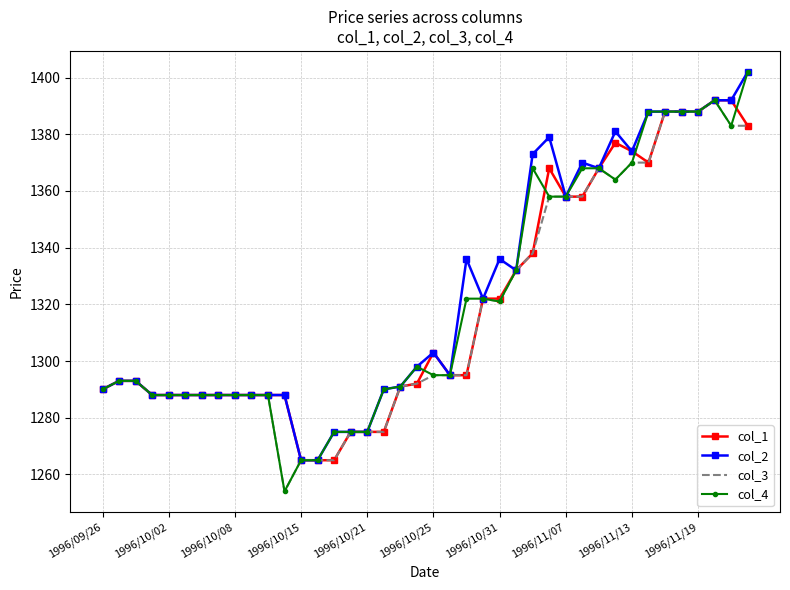

Reading left to right, extract all data points from this chart.

col_1: 1290	1293	1293	1288	1288	1288	1288	1288	1288	1288	1288	1288	1265	1265	1265	1275	1275	1275	1291	1292	1303	1295	1295	1322	1322	1332	1338	1368	1358	1358	1368	1377	1374	1370	1388	1388	1388	1392	1392	1383
col_2: 1290	1293	1293	1288	1288	1288	1288	1288	1288	1288	1288	1288	1265	1265	1275	1275	1275	1290	1291	1298	1303	1295	1336	1322	1336	1332	1373	1379	1358	1370	1368	1381	1374	1388	1388	1388	1388	1392	1392	1402
col_3: 1290	1293	1293	1288	1288	1288	1288	1288	1288	1288	1288	1254	1265	1265	1265	1275	1275	1275	1291	1292	1295	1295	1295	1322	1321	1332	1338	1358	1358	1358	1368	1364	1370	1370	1388	1388	1388	1392	1383	1383
col_4: 1290	1293	1293	1288	1288	1288	1288	1288	1288	1288	1288	1254	1265	1265	1275	1275	1275	1290	1291	1298	1295	1295	1322	1322	1321	1332	1368	1358	1358	1368	1368	1364	1370	1388	1388	1388	1388	1392	1383	1402